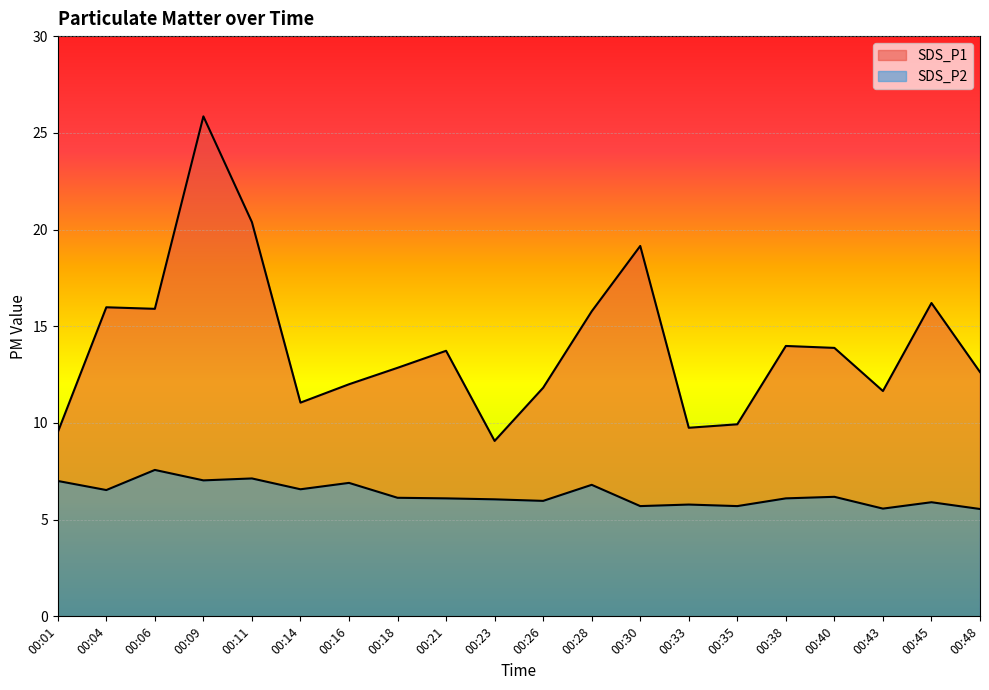

In SDS_P2, how many points are lower than both neighbors (excluding endpoints)?

7